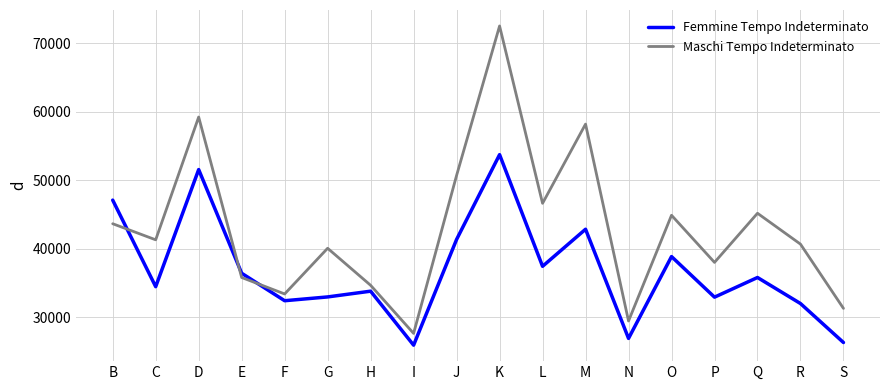

How many intersections are there between Femmine Tempo Indeterminato and Maschi Tempo Indeterminato?

3